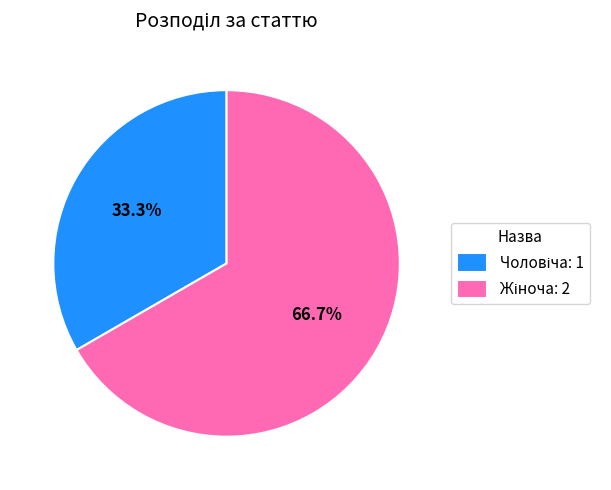

Does any single category account for the majority?

Yes